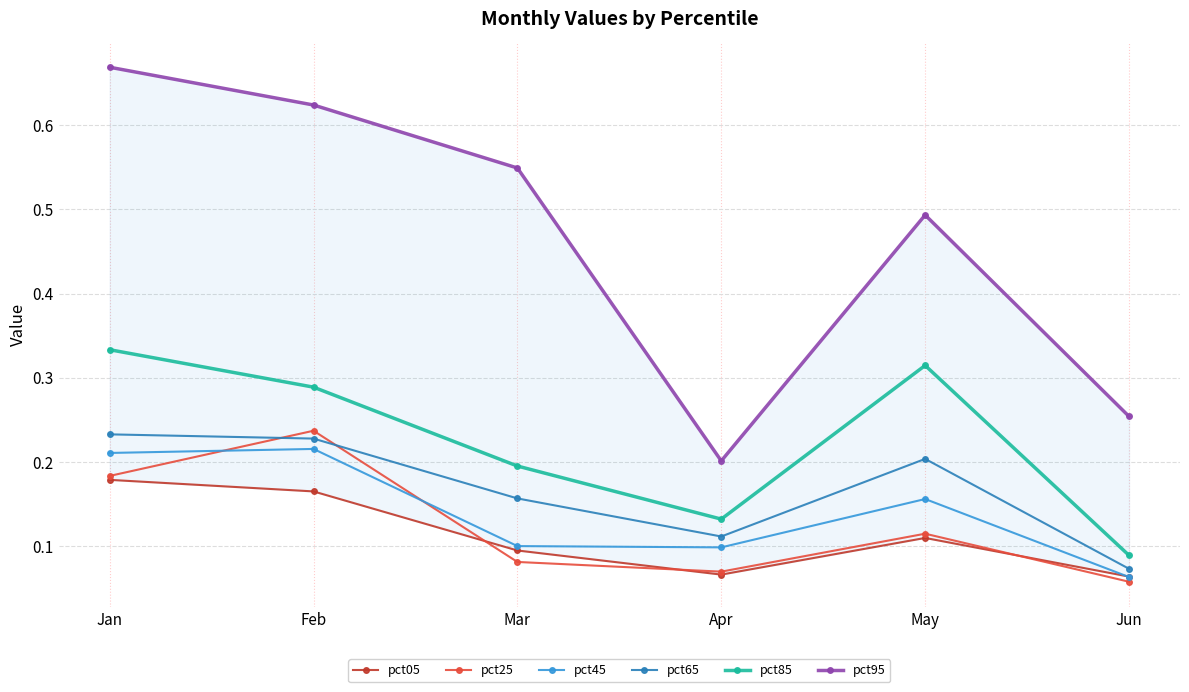

Which series changed the most between Jan and May?

pct95